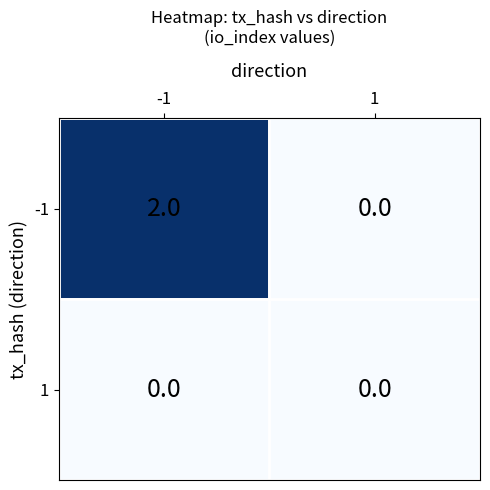

What is the difference between the highest and lowest values at -1?

2